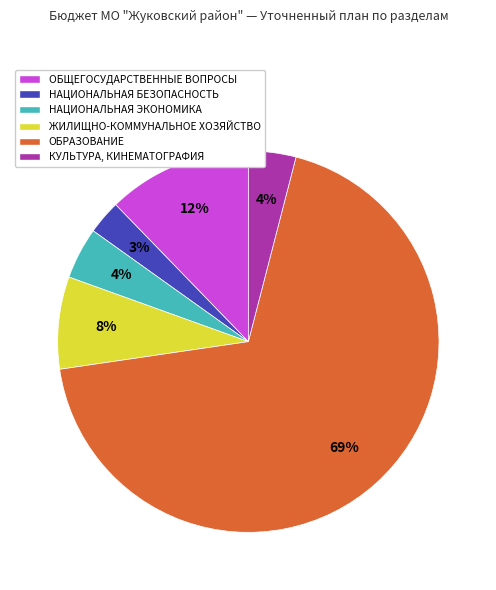

To the nearest percent, what is the difference between the ОБРАЗОВАНИЕ and КУЛЬТУРА, КИНЕМАТОГРАФИЯ slice percentages?

65%